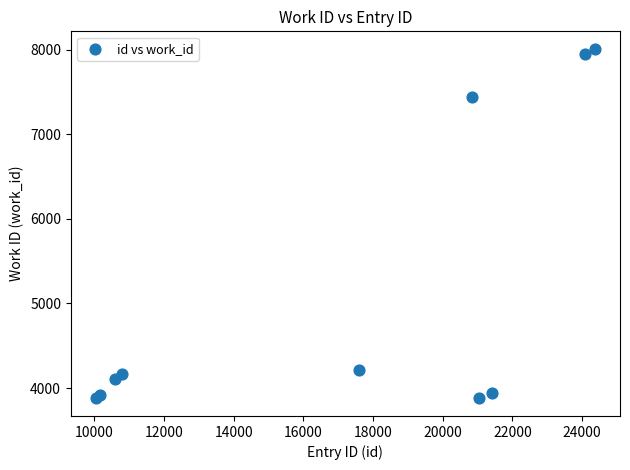

What Y value in the scatter plot is closest to 5944?

7447